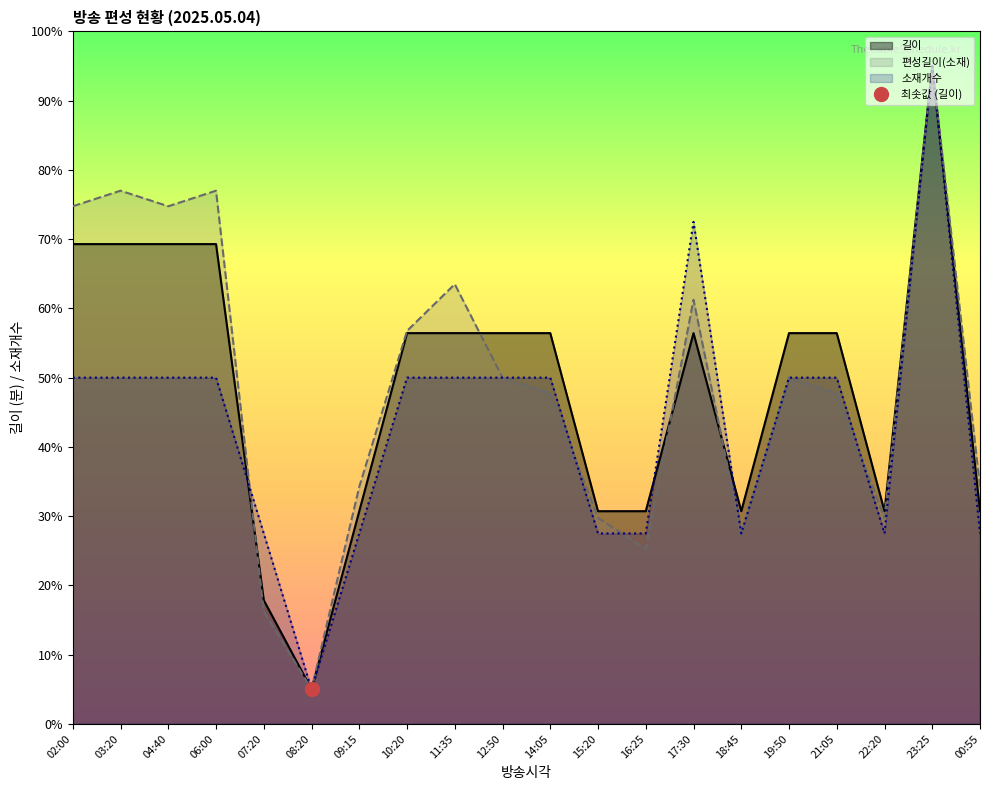

Which series has the widest spread of values?

길이